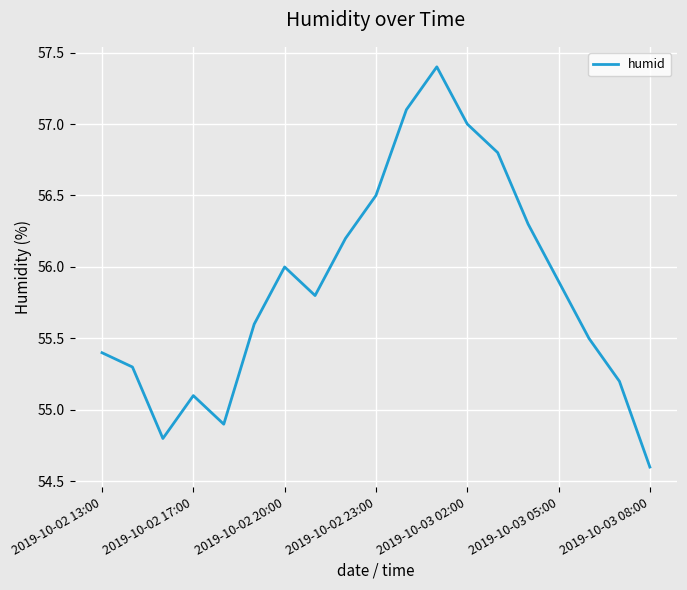

What is the sum of all values?

1061.4